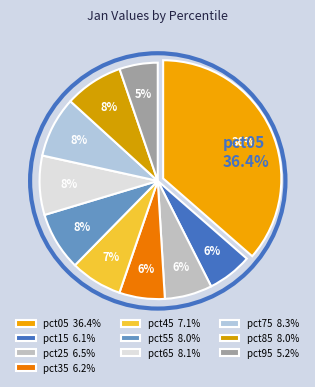

How many slices are in this pie chart?

10